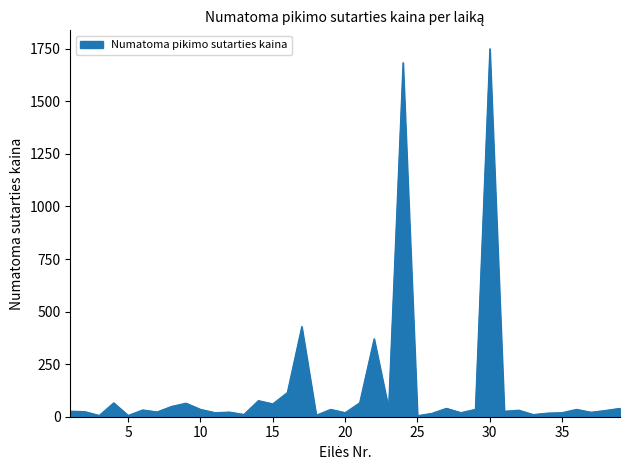

How many points are lower than both their immediate neighbors (excluding endpoints)?

14